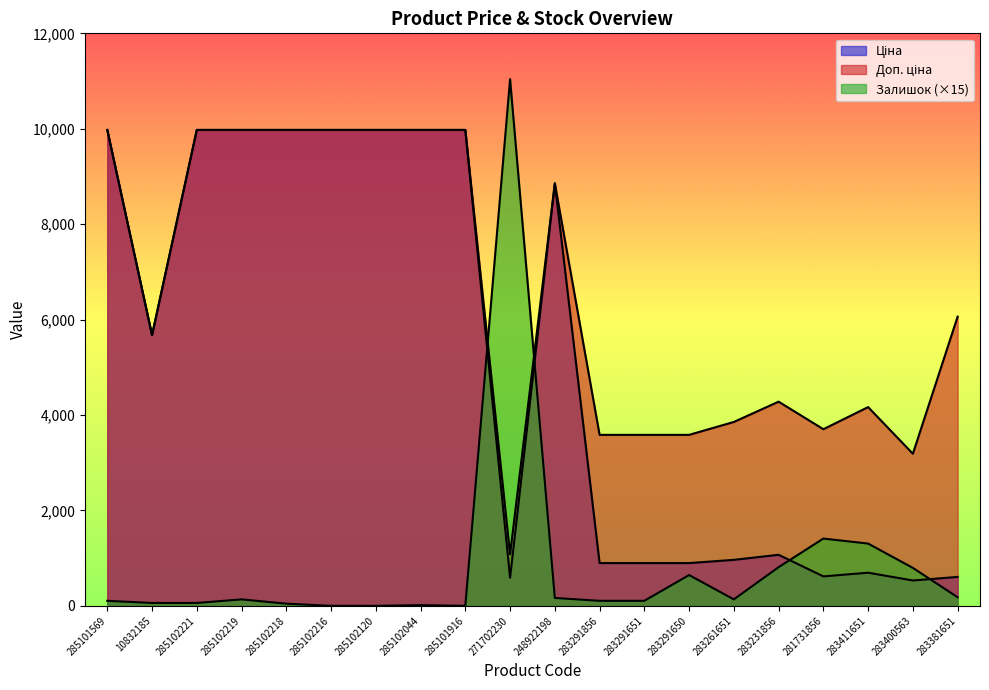

Is it true that Ціна equals 694.3 at 283411651?

True